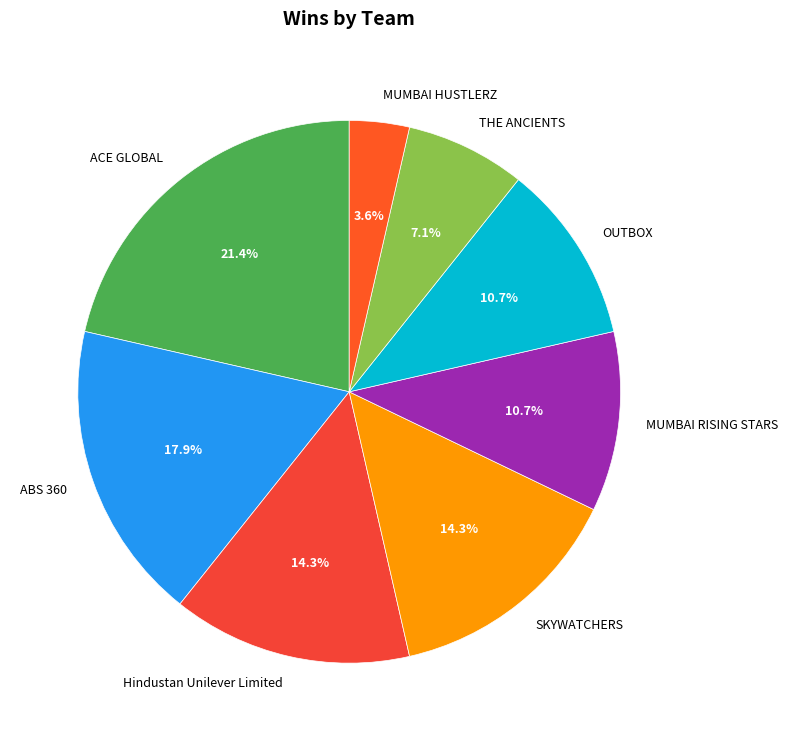

True or false: SKYWATCHERS accounts for 14% of the total.

True